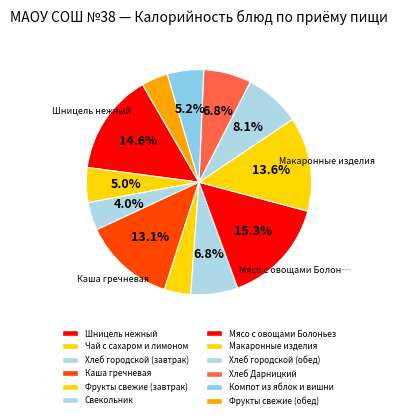

Count the number of slices in the pie.

12